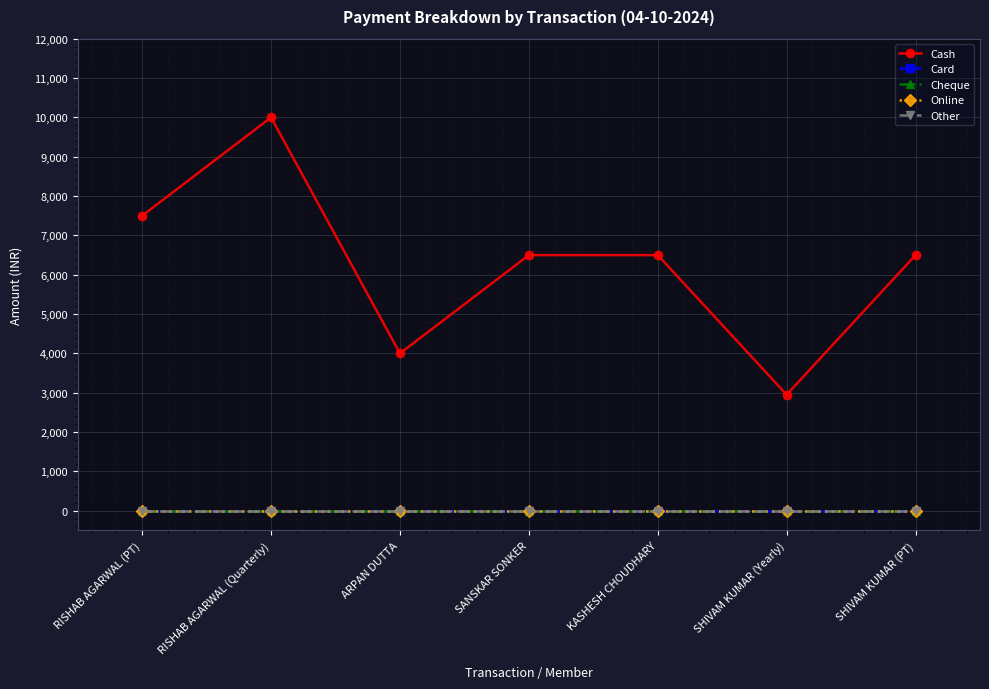

Does the chart have visible grid lines?

Yes